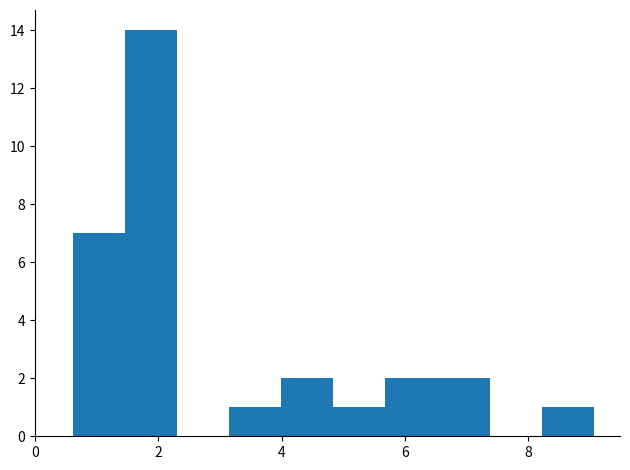

Reading left to right, list every bar in this chart as the range it spans on the x-axis followed by its height. Neither the bar edges nor the heights are printed on the chart, so give them approximately, as read against the axes.

0.6 to 1.4: 7
1.4 to 2.4: 14
2.4 to 3.2: 0
3.2 to 4.0: 1
4.0 to 4.8: 2
4.8 to 5.6: 1
5.6 to 6.6: 2
6.6 to 7.4: 2
7.4 to 8.2: 0
8.2 to 9.0: 1